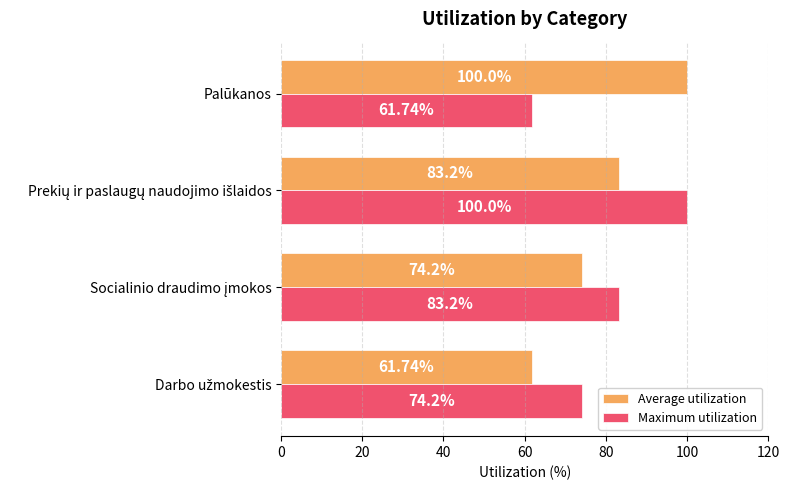

What is the sum of all Maximum utilization values?

319.1